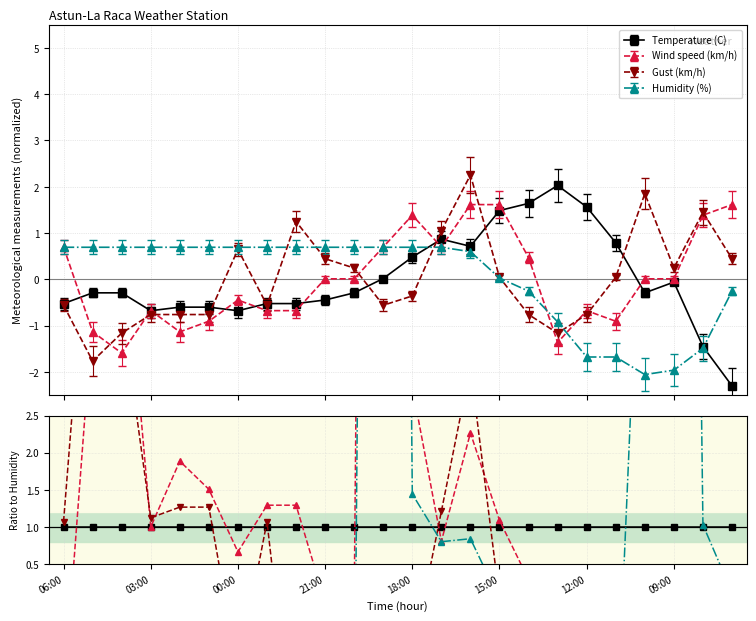

Is it true that Wind speed (km/h) equals -0.4 at 23?

False